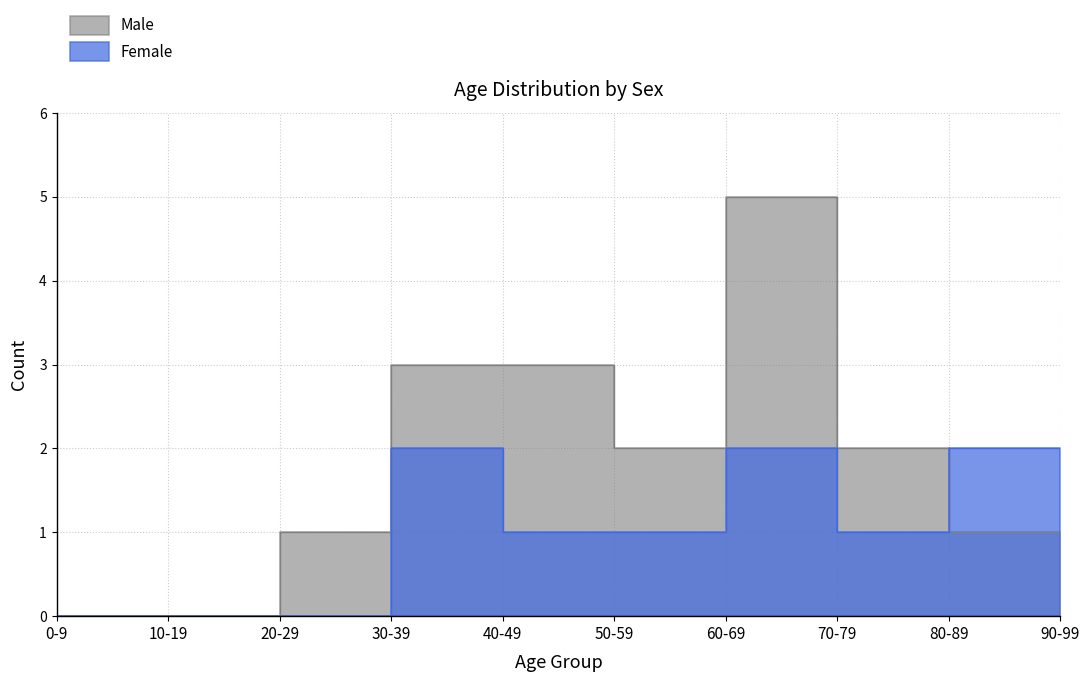

Rank the categories by Female value from lowest to highest.

0-9, 10-19, 20-29, 90-99, 40-49, 50-59, 70-79, 30-39, 60-69, 80-89